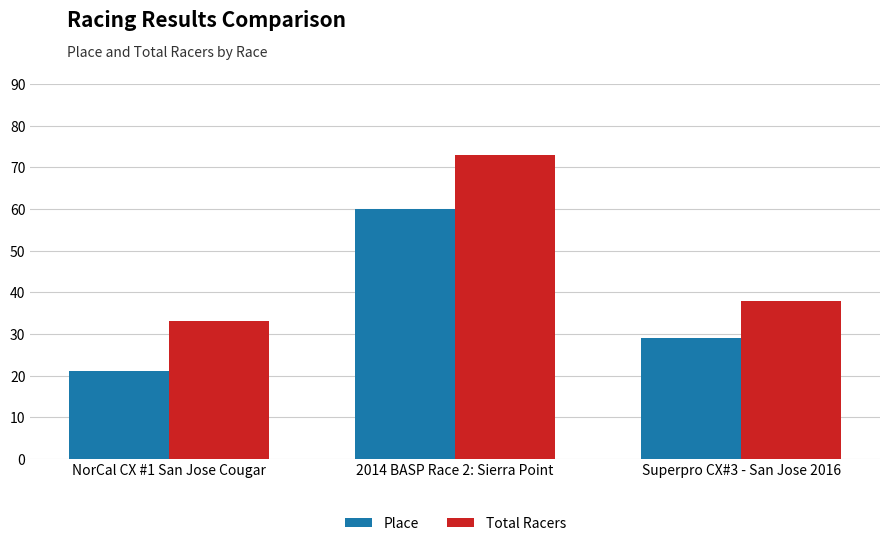

What is the difference between the Place values at NorCal CX #1 San Jose Cougar and Superpro CX#3 - San Jose 2016?

8